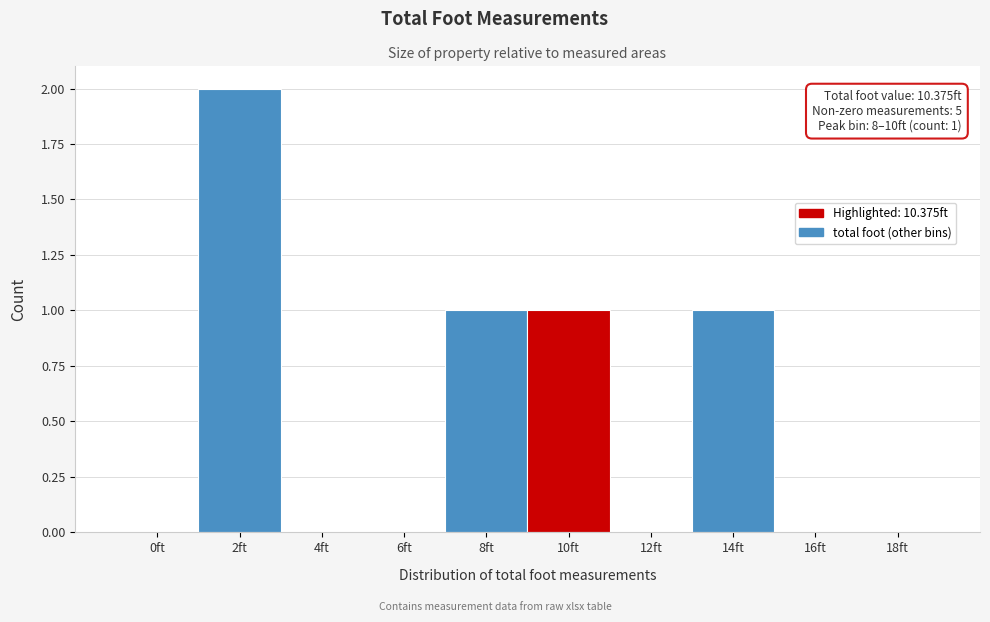

Reading left to right, list all the values displayed in this chart.

0ft=0	2ft=2	4ft=0	6ft=0	8ft=1	10ft=1	12ft=0	14ft=1	16ft=0	18ft=0